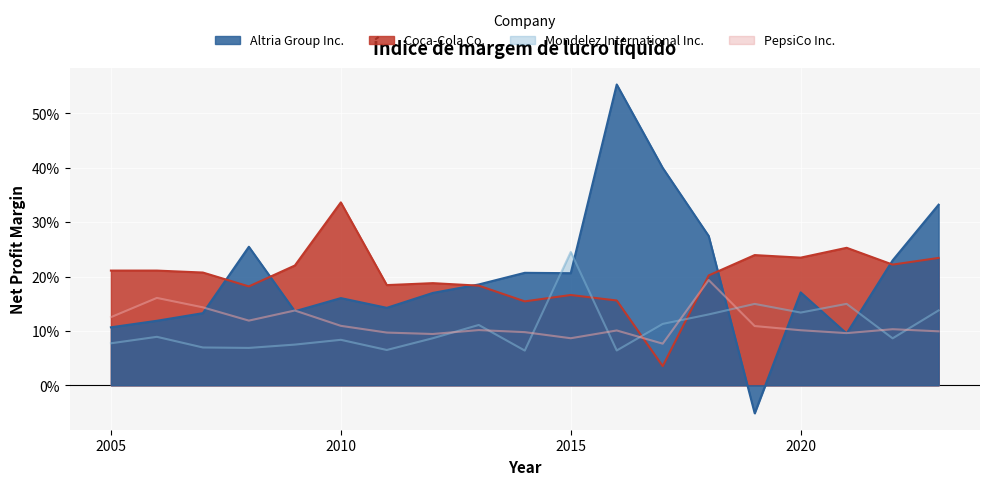

Reading right to left, list all the values displayed in this chart.

Altria Group Inc.: 2023=0.3	2022=0.2	2021=0.1	2020=0.2	2019=-0.1	2018=0.3	2017=0.4	2016=0.6	2015=0.2	2014=0.2	2013=0.2	2012=0.2	2011=0.1	2010=0.2	2009=0.1	2008=0.3	2007=0.1	2006=0.1	2005=0.1
Coca-Cola Co.: 2023=0.2	2022=0.2	2021=0.3	2020=0.2	2019=0.2	2018=0.2	2017=0.0	2016=0.2	2015=0.2	2014=0.2	2013=0.2	2012=0.2	2011=0.2	2010=0.3	2009=0.2	2008=0.2	2007=0.2	2006=0.2	2005=0.2
Mondelez International Inc.: 2023=0.1	2022=0.1	2021=0.1	2020=0.1	2019=0.1	2018=0.1	2017=0.1	2016=0.1	2015=0.2	2014=0.1	2013=0.1	2012=0.1	2011=0.1	2010=0.1	2009=0.1	2008=0.1	2007=0.1	2006=0.1	2005=0.1
PepsiCo Inc.: 2023=0.1	2022=0.1	2021=0.1	2020=0.1	2019=0.1	2018=0.2	2017=0.1	2016=0.1	2015=0.1	2014=0.1	2013=0.1	2012=0.1	2011=0.1	2010=0.1	2009=0.1	2008=0.1	2007=0.1	2006=0.2	2005=0.1